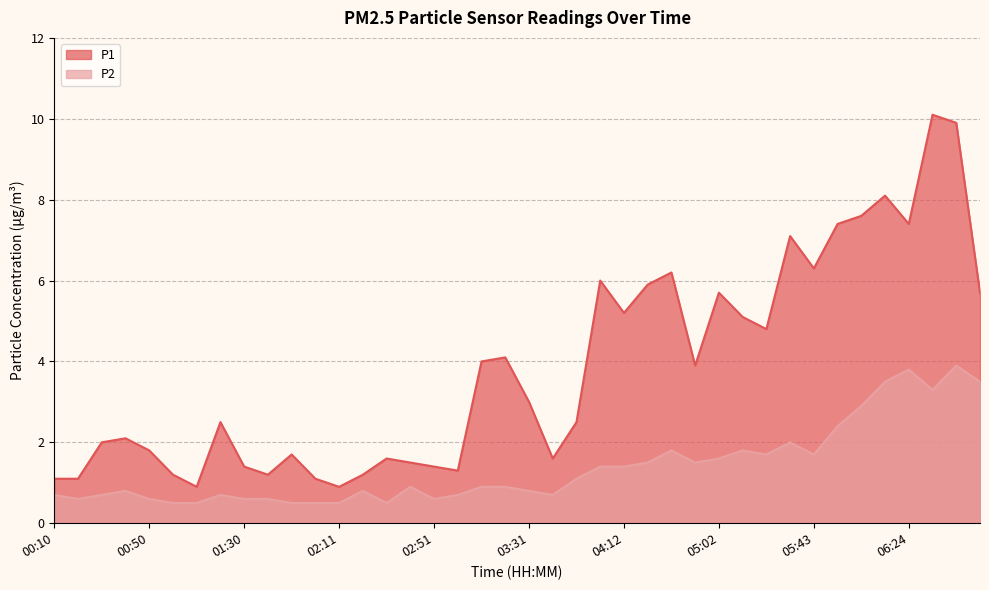

In P1, how many points are higher than both neighbors (excluding endpoints)?

11